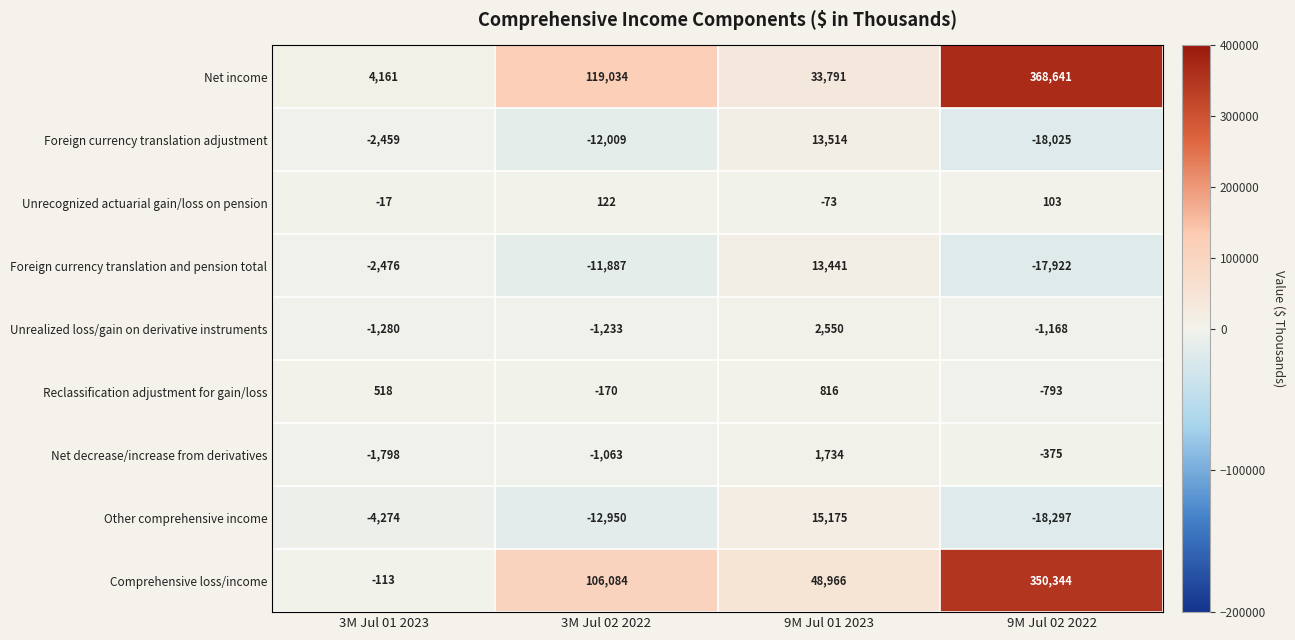

The Net income series shows 33791 at 9M Jul 01 2023. True or false?

True